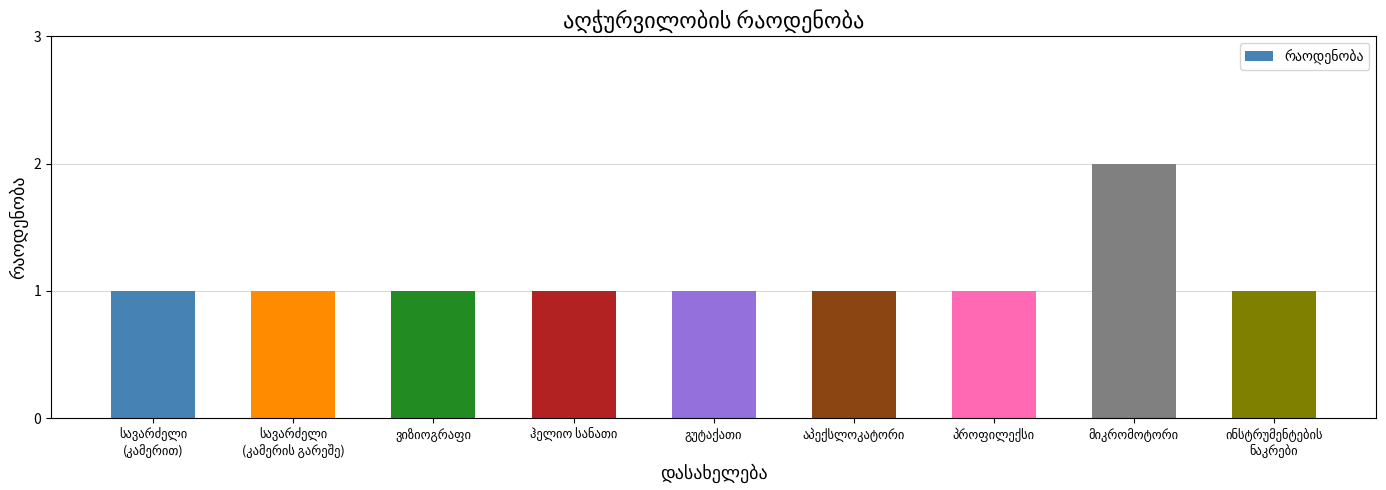

Are the bars grouped side by side (vs. stacked)?

No